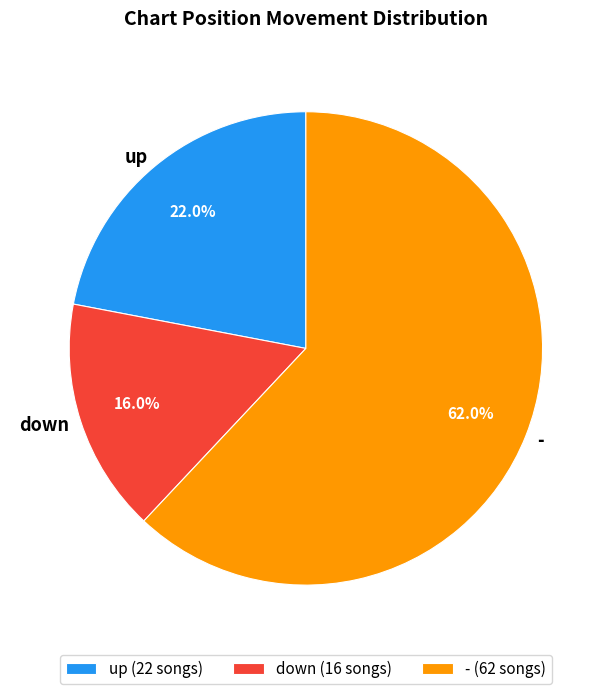

Between up and down, which is larger?

up